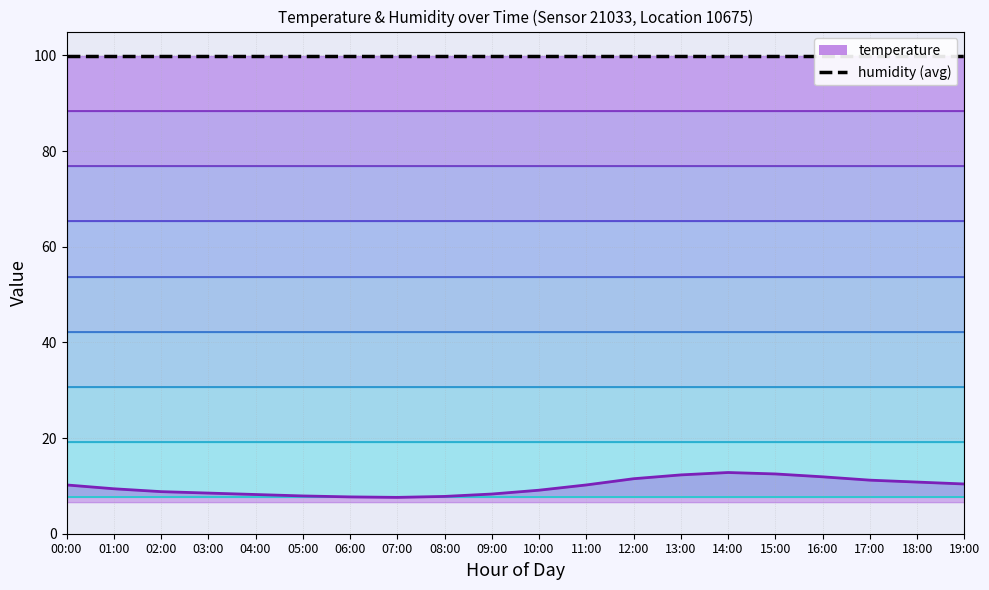

How many data points does each series have?

20